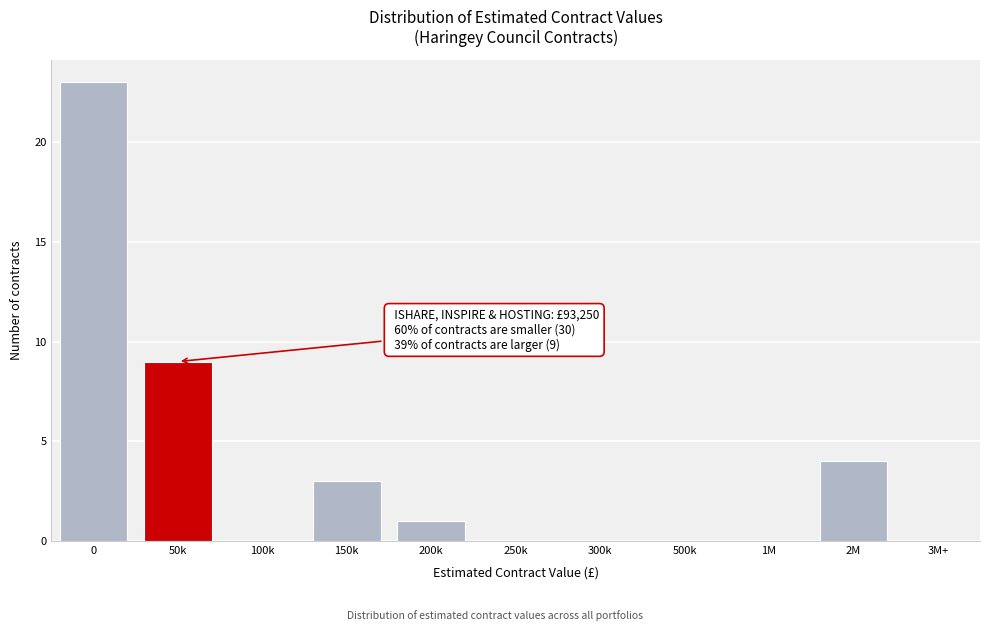

Reading right to left, what are all the values shown in this chart?

2M=4	1M=0	500k=0	300k=0	250k=0	200k=1	150k=3	100k=0	50k=9	0=23